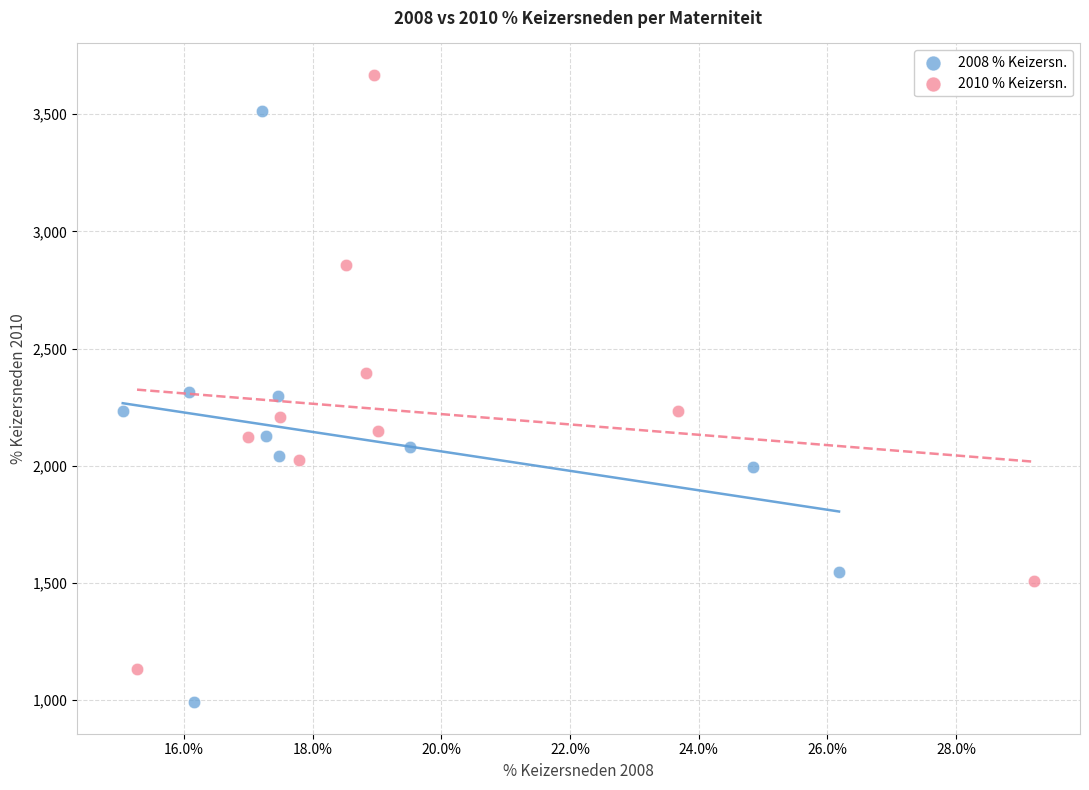

Which series reaches the maximum Y coordinate?

2010 % Keizersn.